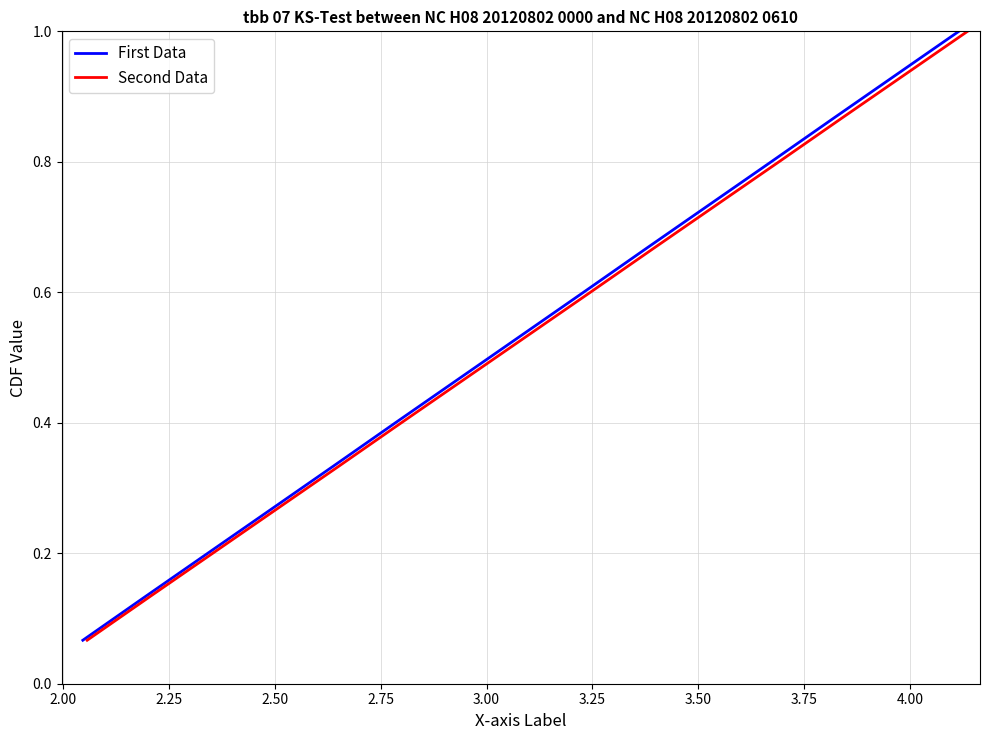

How many lines are shown in the chart?

2